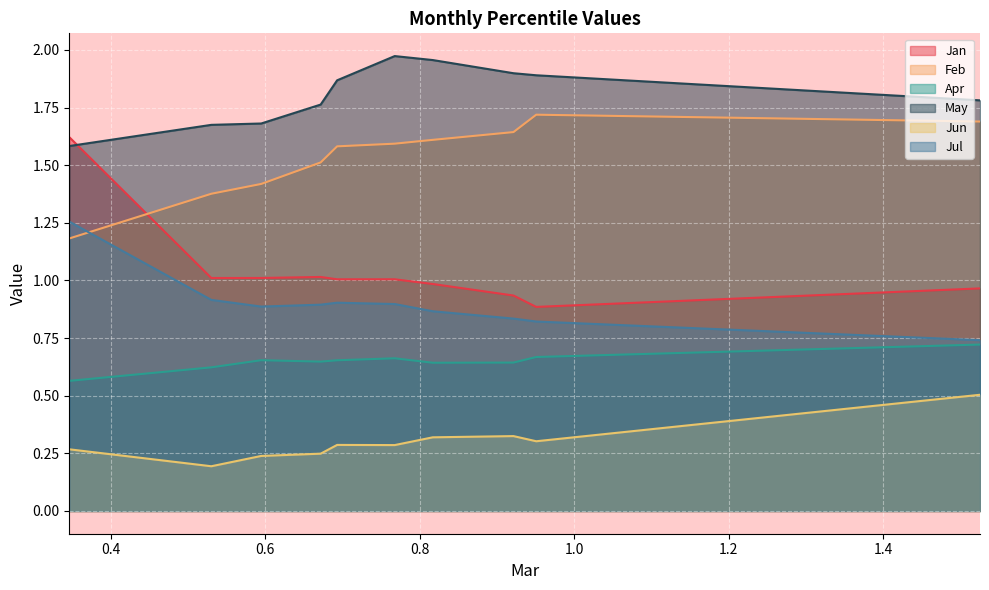

True or false: Jan has a value of 1.0 at pct65.

True